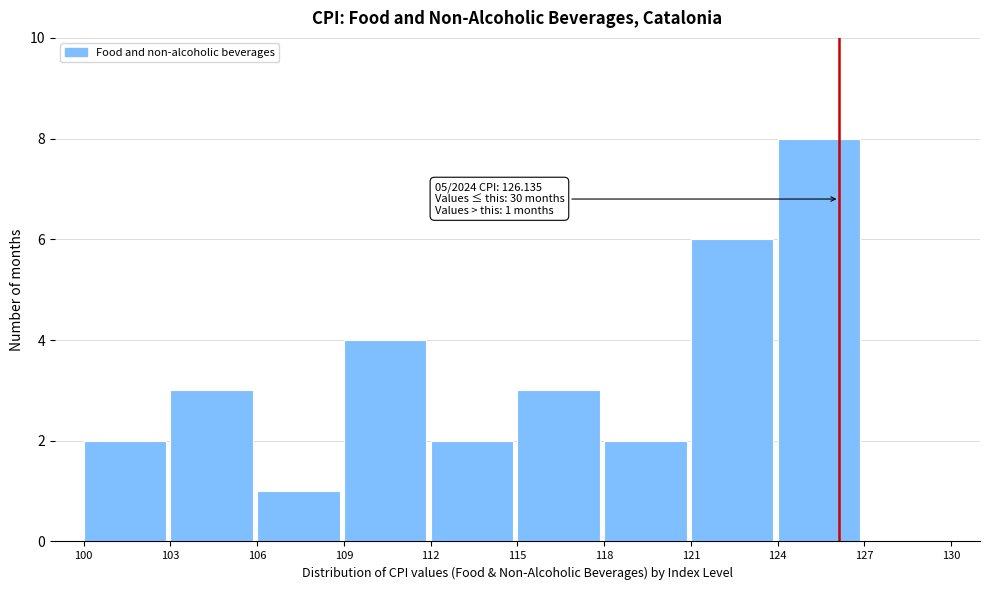

Which range on the x-axis has the tallest bar?

124 to 127